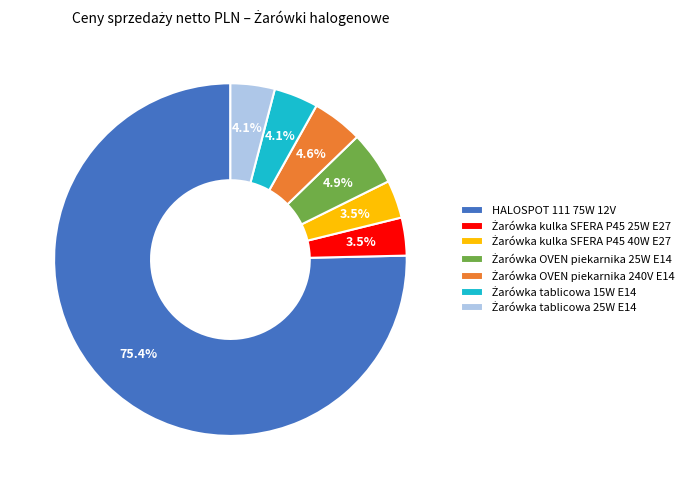

Count the number of slices in the pie.

7